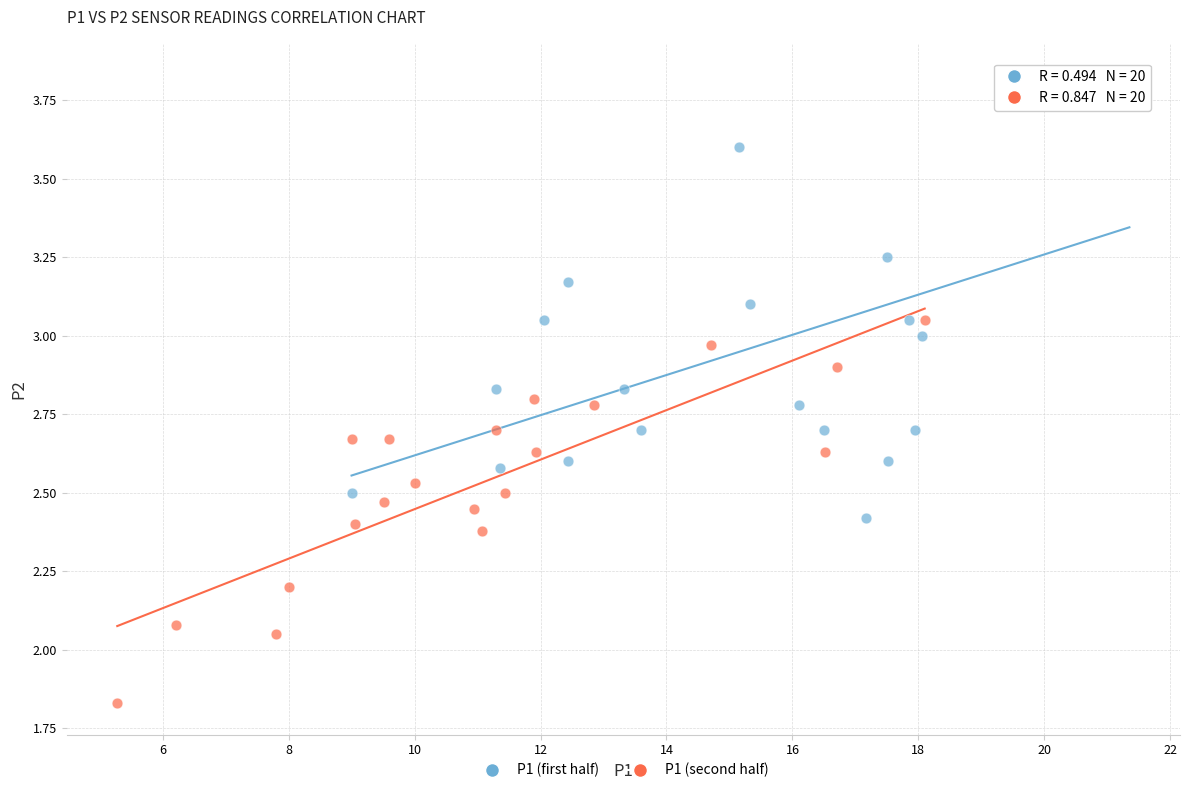

What are all the series names shown in the legend?

P1 (first half), P1 (second half)